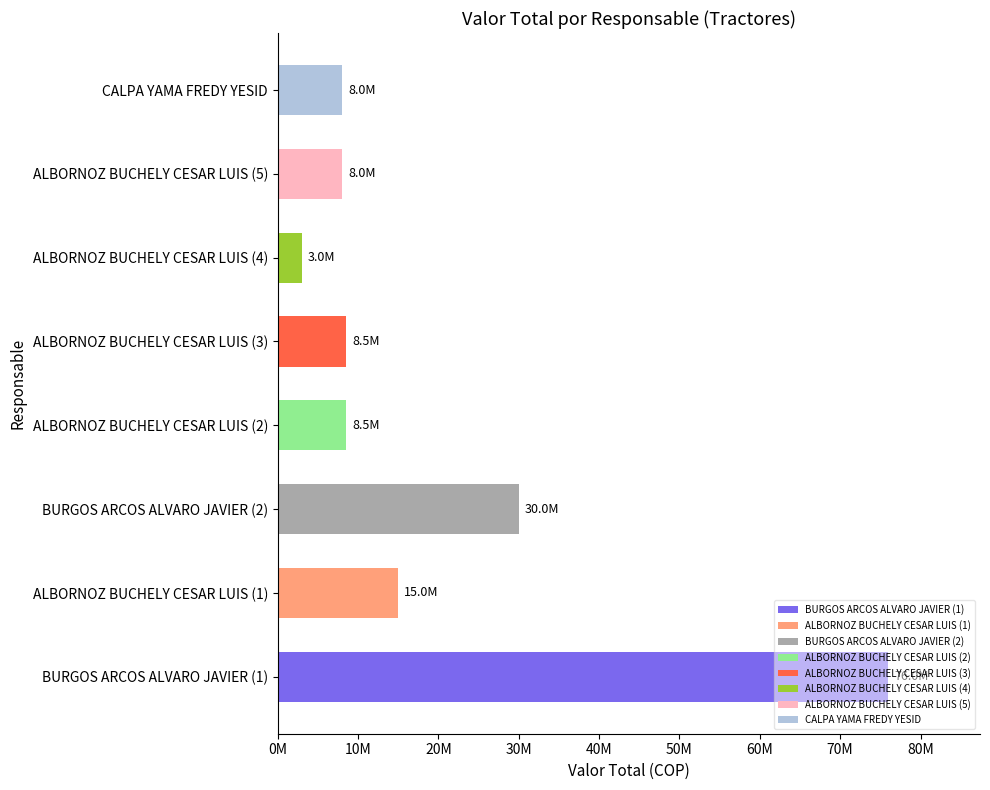

True or false: the data shows 8500000 at ALBORNOZ BUCHELY CESAR LUIS (3).

True